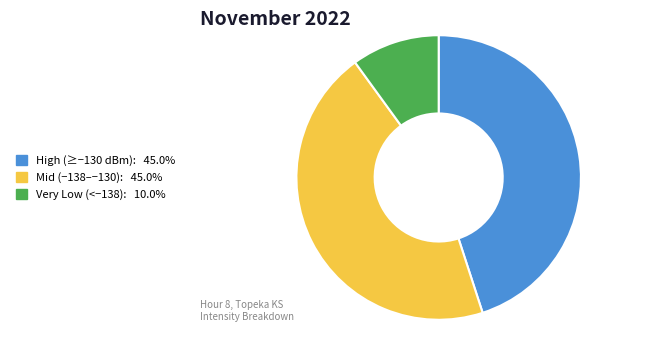

How many slices are in this pie chart?

3